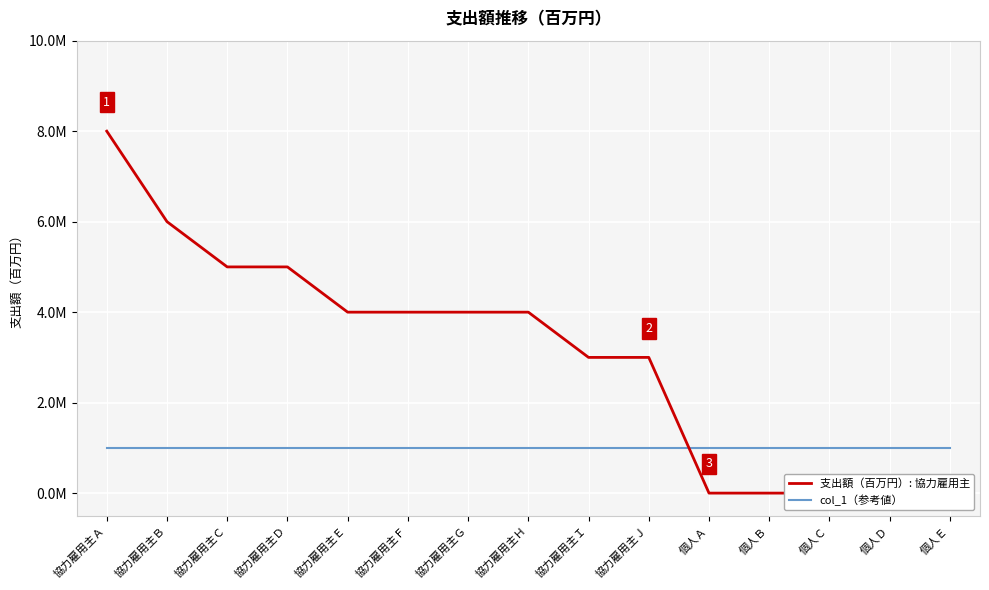

What is the difference between the highest and lowest values at 協力雇用主Ｉ?

2.0